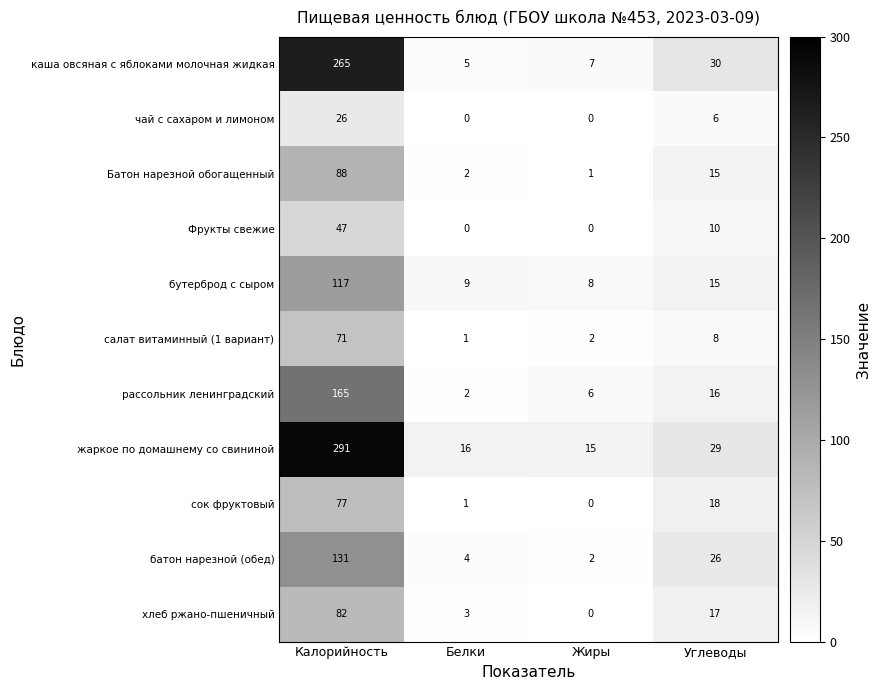

What is the maximum value shown in the chart?

291